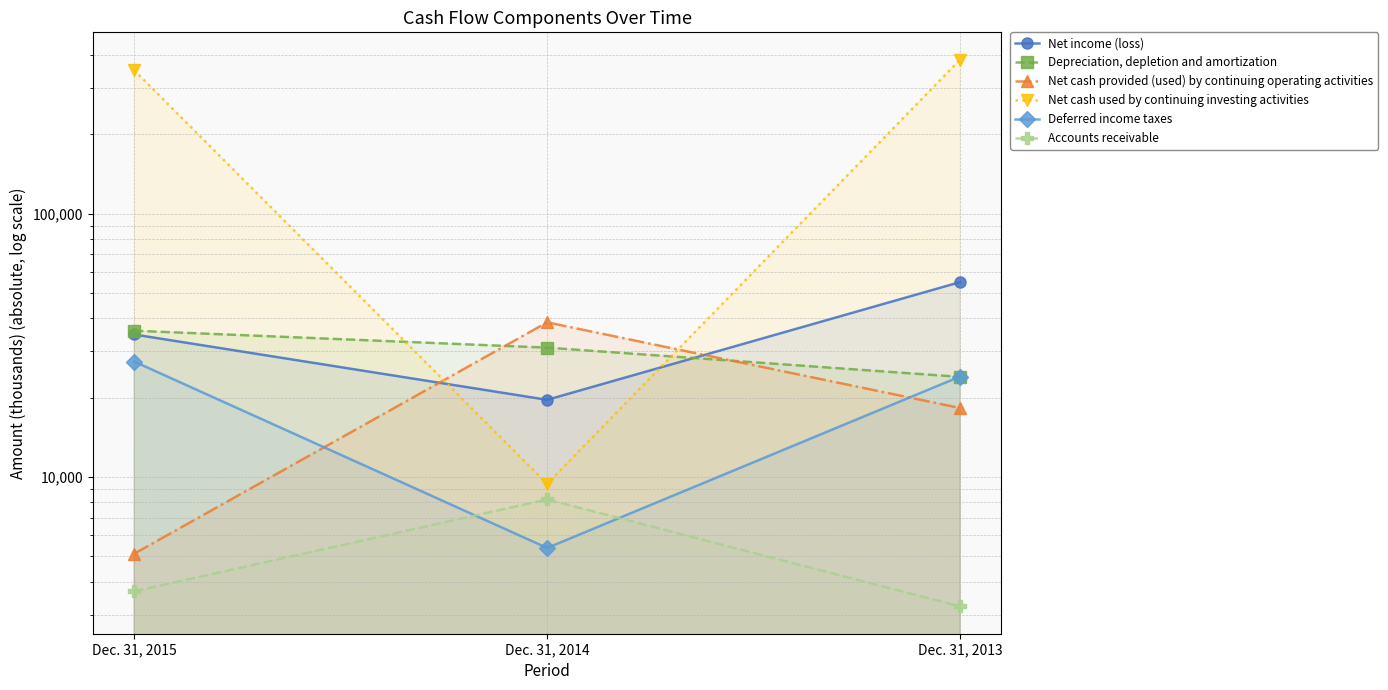

Which series has the largest range (max minus min)?

Net cash used by continuing investing activities